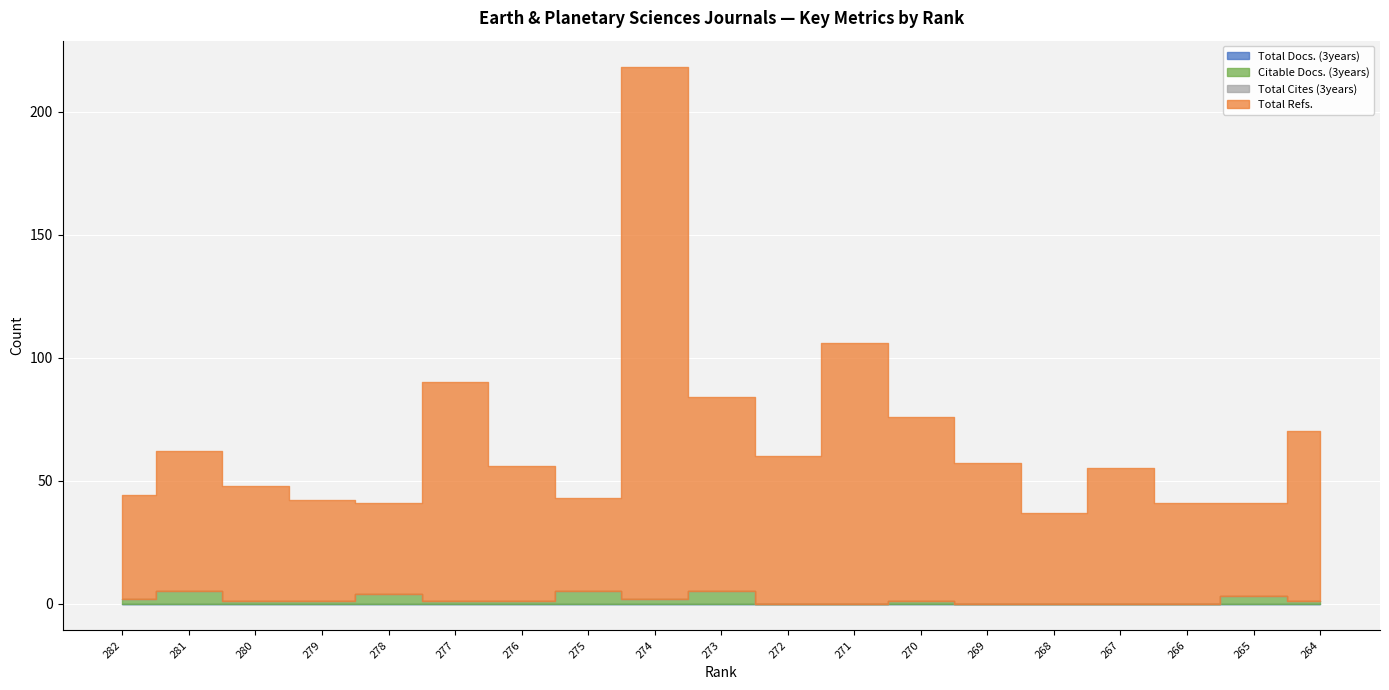

How many series are shown in this chart?

4